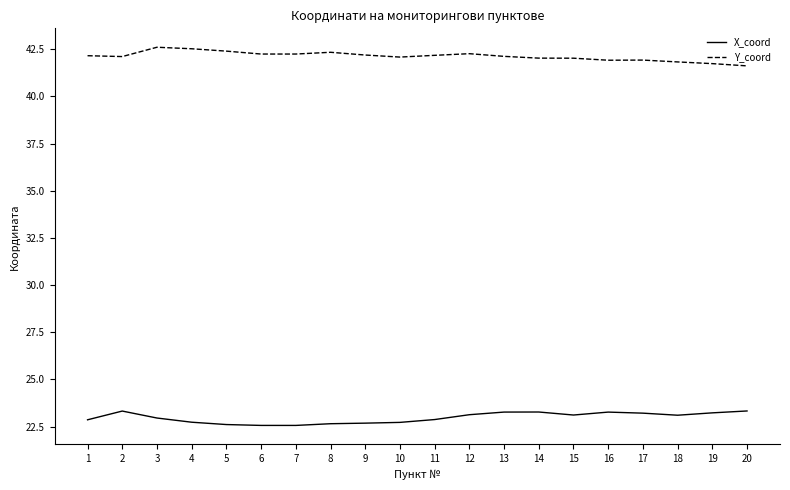

What is the maximum value shown in the chart?

42.6